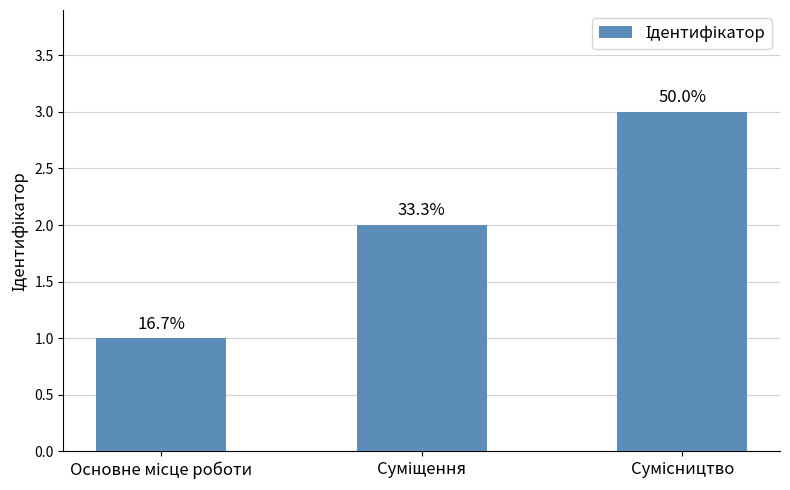

How many bars are there in total?

3